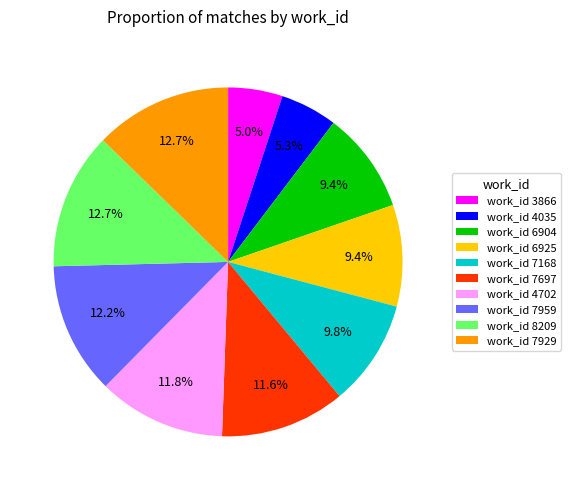

Is there a majority slice in this chart?

No